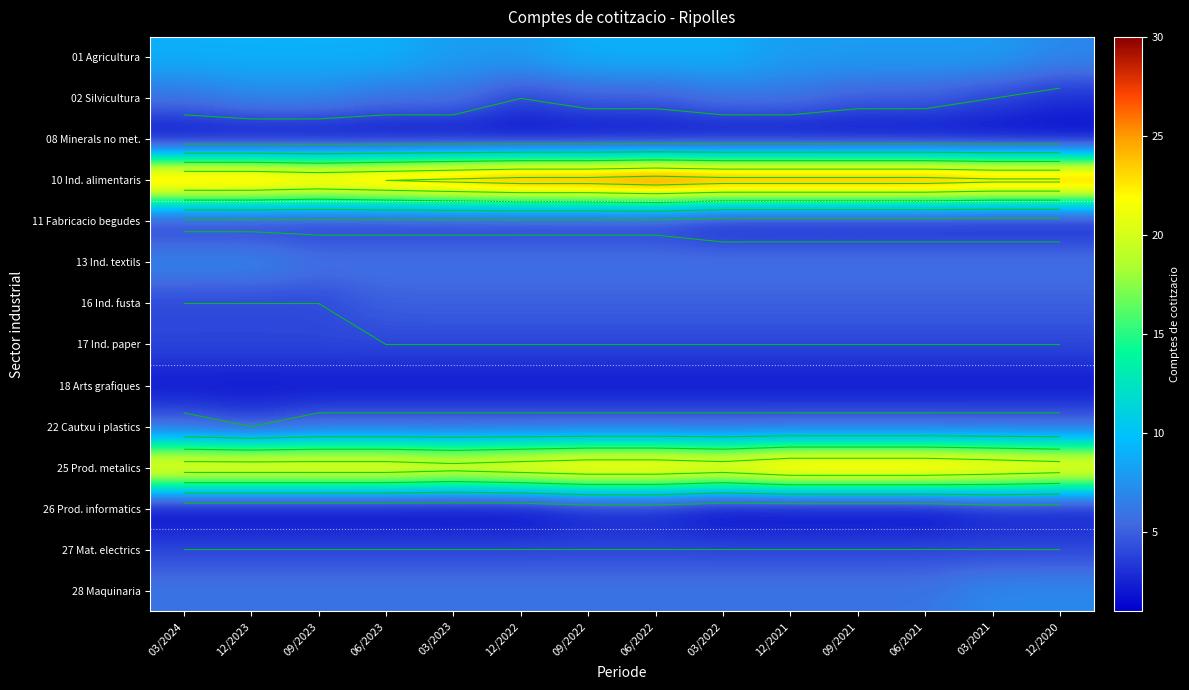

What is the sum of the 28 Maquinaria values at 06/2021 and 09/2022?

12